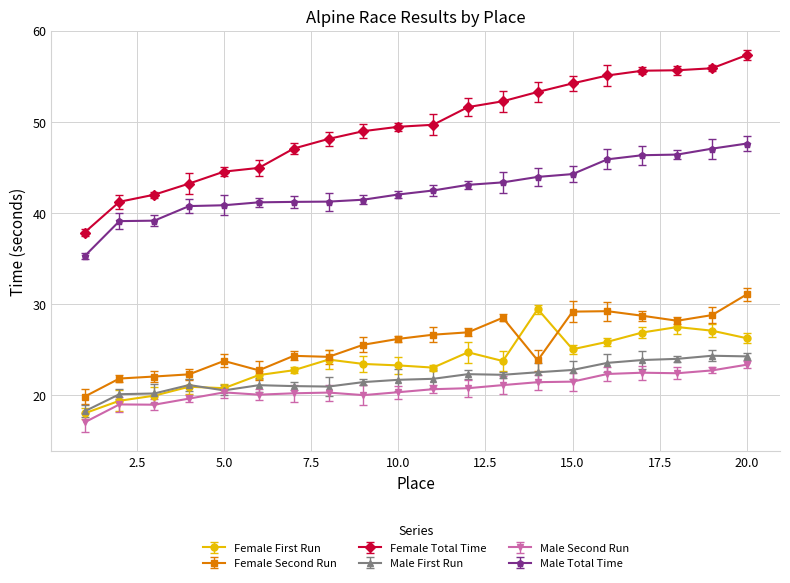

How many lines are shown in the chart?

6